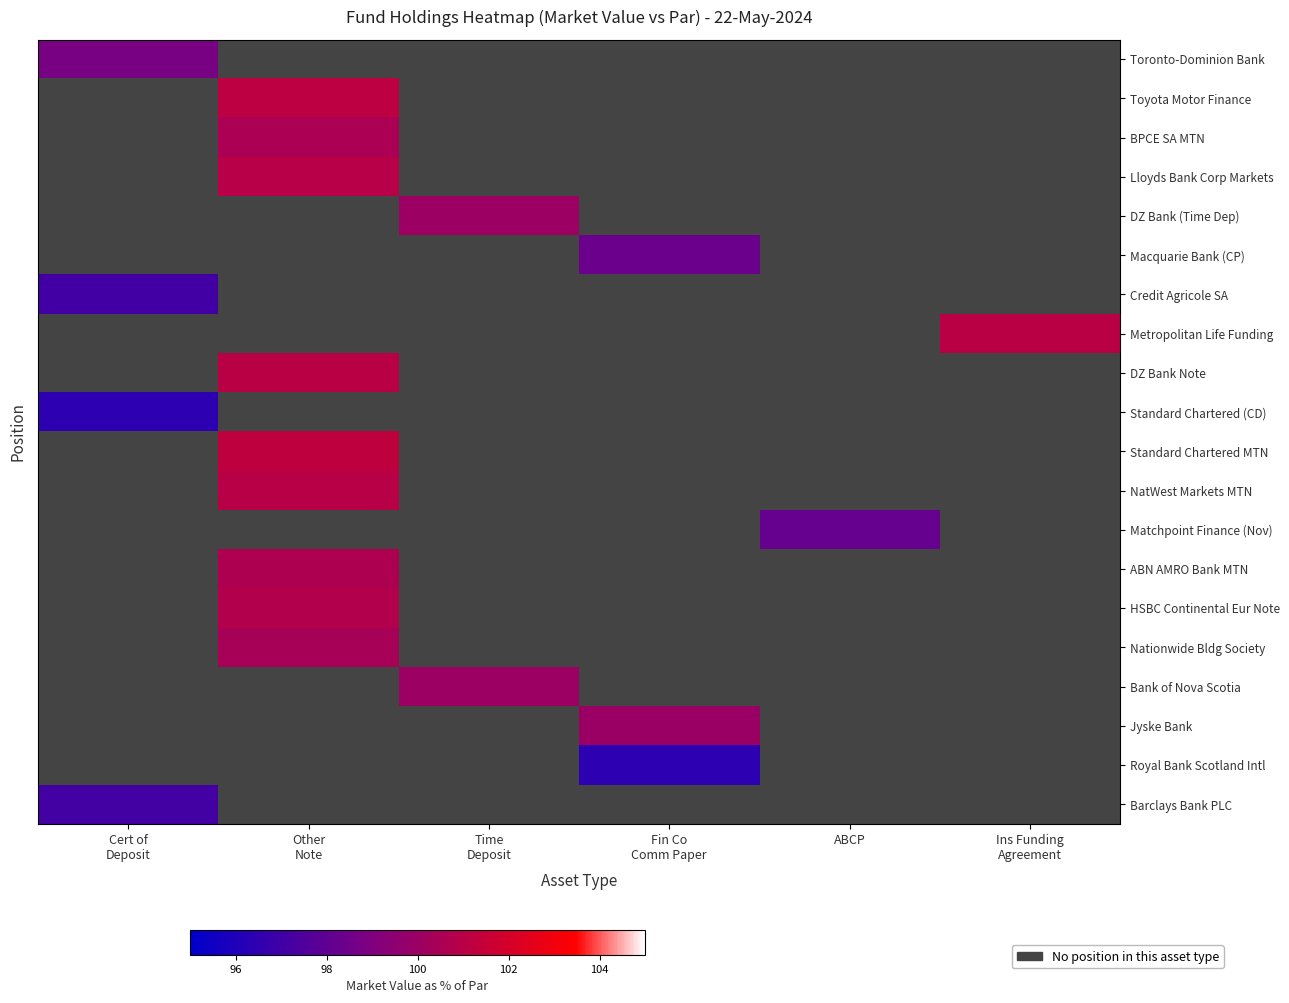

Between Fin Co
Comm Paper and Other
Note, which is larger?

Other
Note